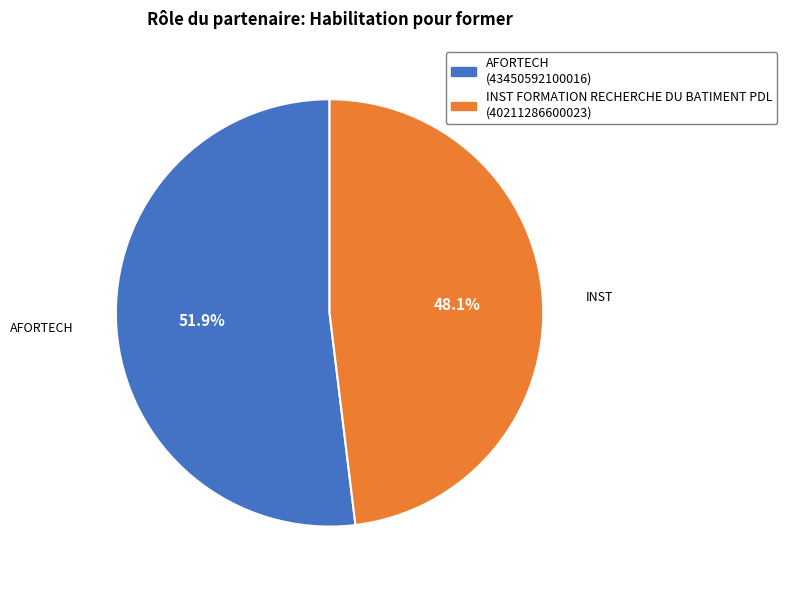

Count the number of slices in the pie.

2